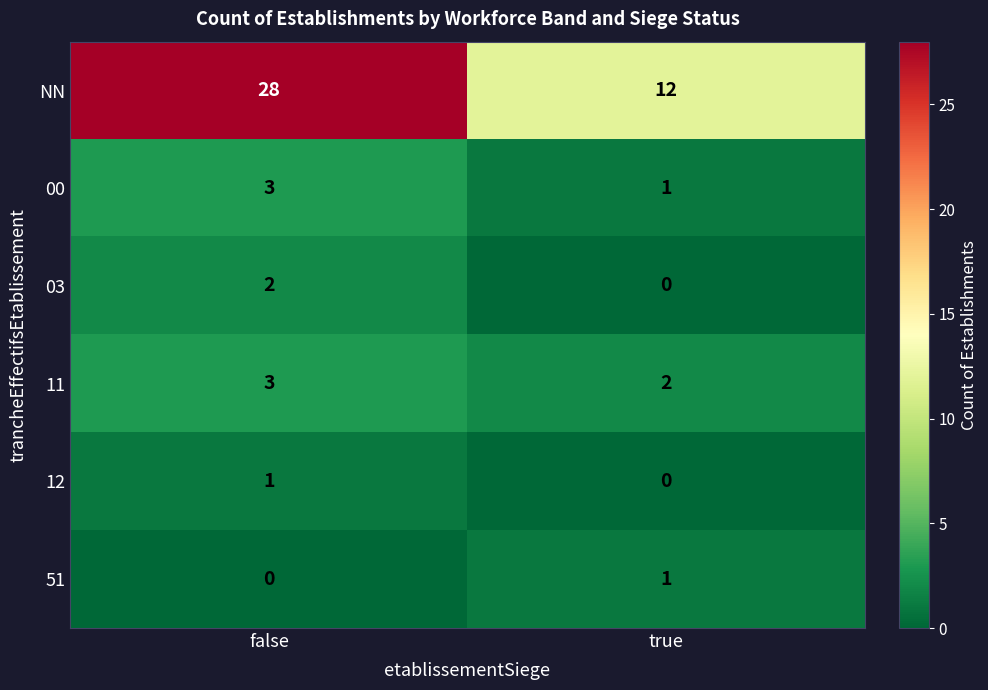

What is the difference between the maximum and minimum values in the NN series?

16